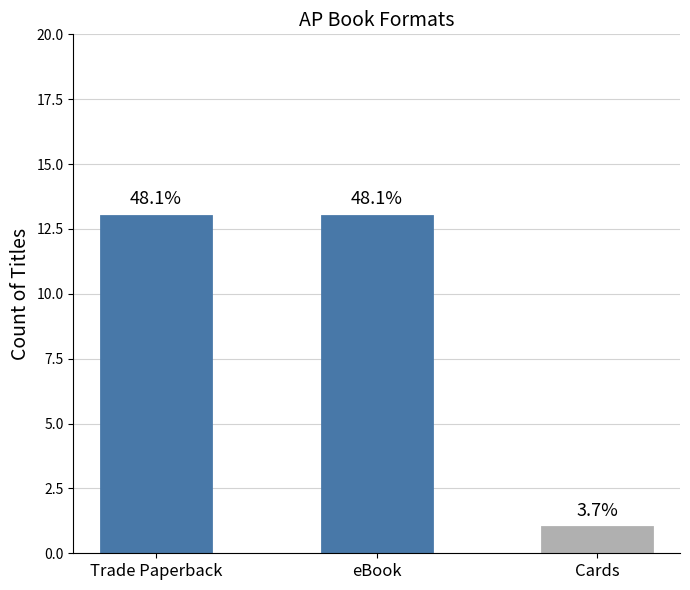

Reading left to right, transcribe all the data shown in this chart.

Trade Paperback=13	eBook=13	Cards=1